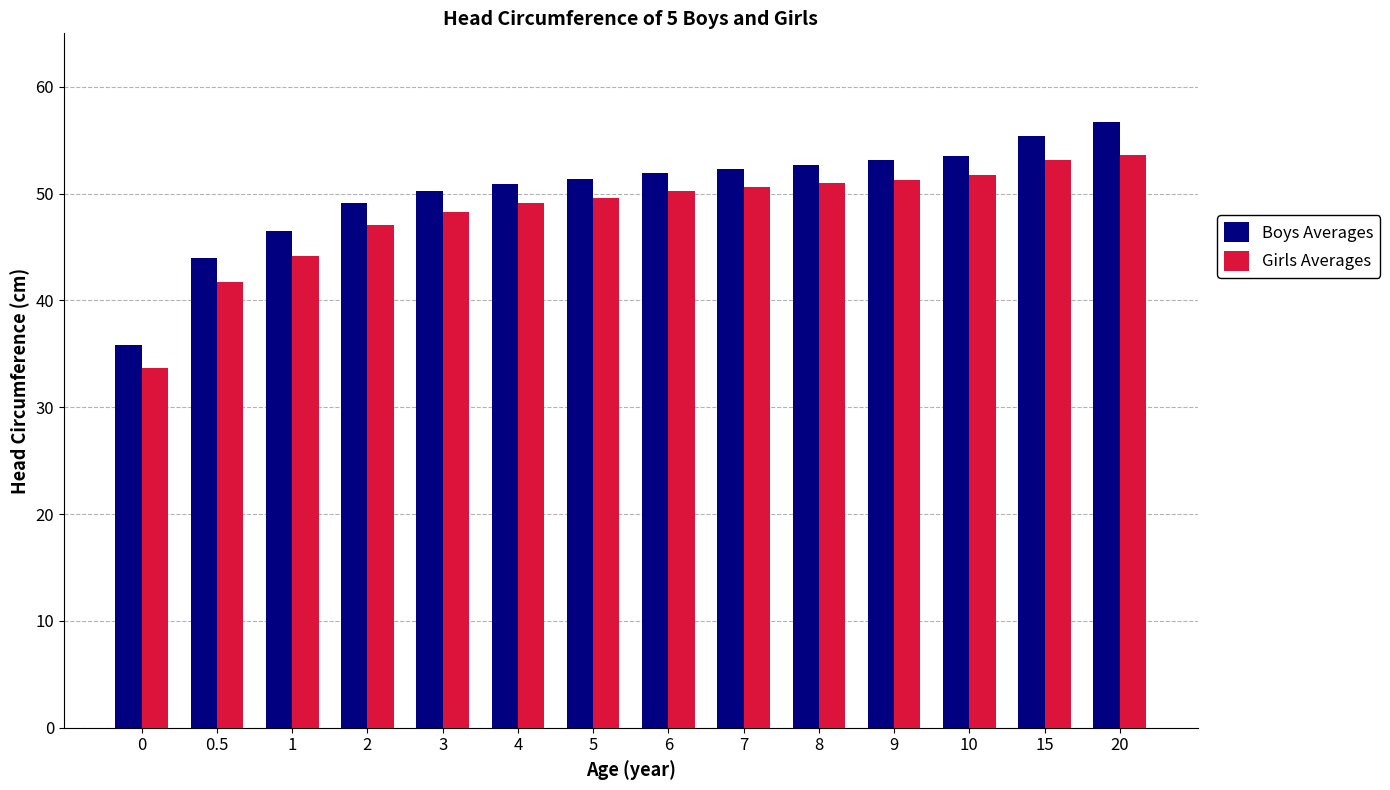

How many bars are there in each group?

2